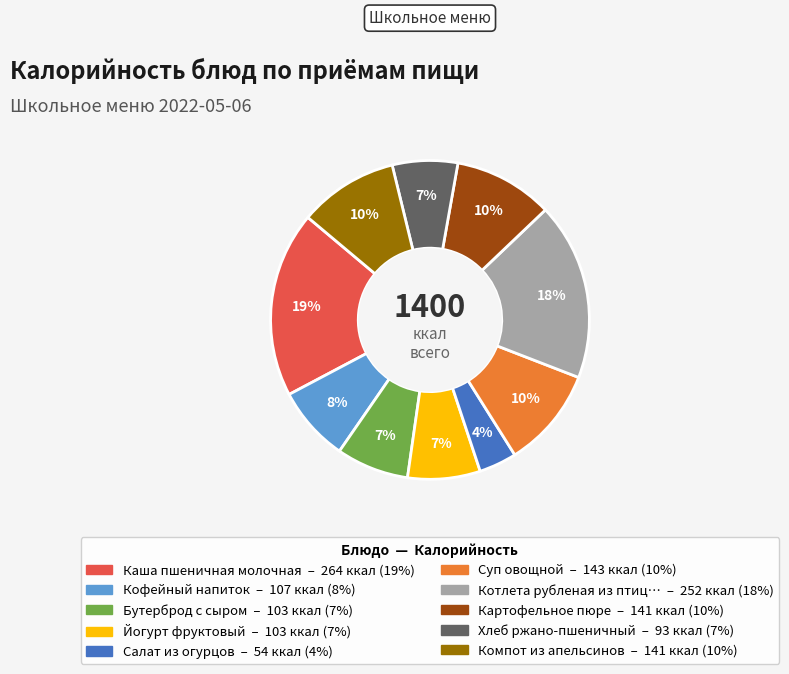

To the nearest percent, what is the average slice percentage?

10%